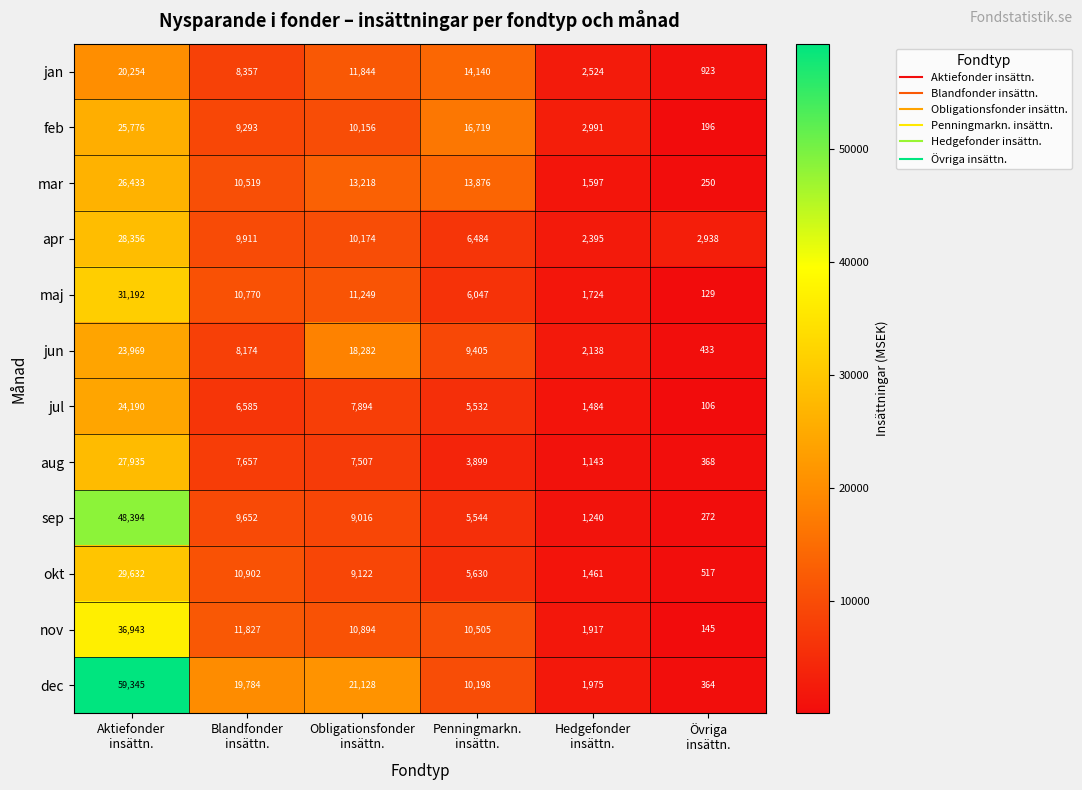

Between Blandfonder
insättn. and Övriga
insättn., which series saw the biggest shift?

dec